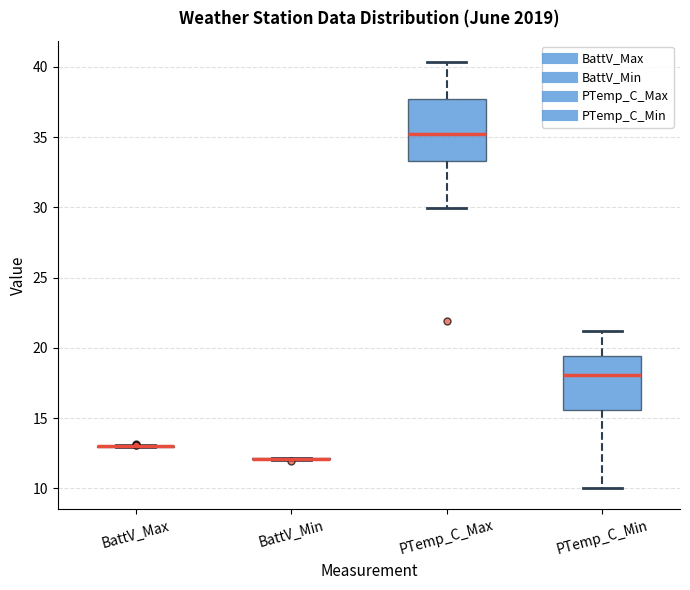

Reading left to right, transcribe this box plot: for each box, give where its median line is, the range the box spans, and where its two whiskers end, as read against the y-axis. The values are not printed on the chart, so give them approximately, as read against the axis.

BattV_Max: box collapsed to a line at 13.0, whiskers 13.0 to 13.0
BattV_Min: box collapsed to a line at 12.0, whiskers 12.0 to 12.0
PTemp_C_Max: median 35.5, box 33.5 to 37.5, whiskers 30.0 to 40.5
PTemp_C_Min: median 18.0, box 15.5 to 19.5, whiskers 10.0 to 21.0